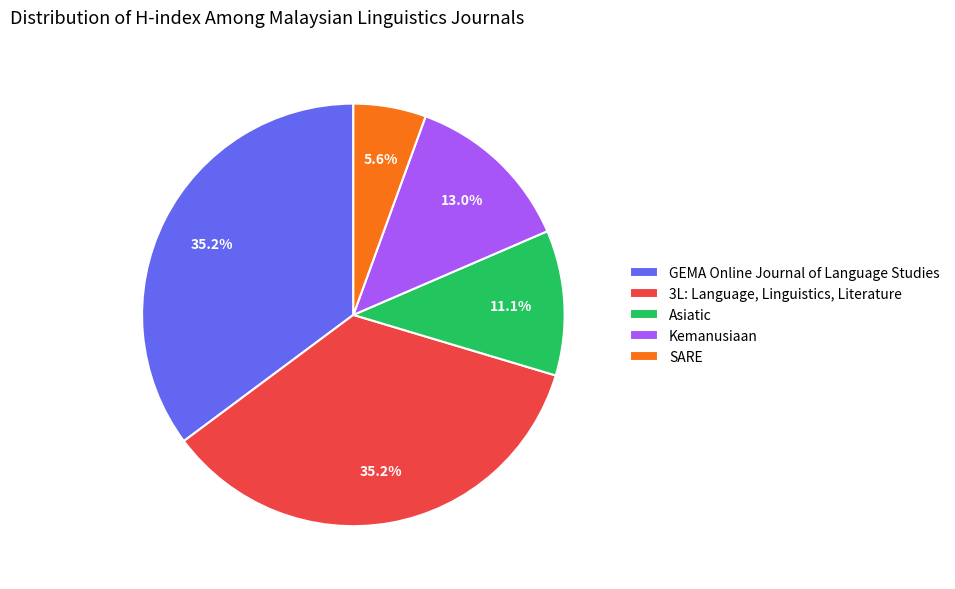

Is there any slice that represents more than half of the pie?

No